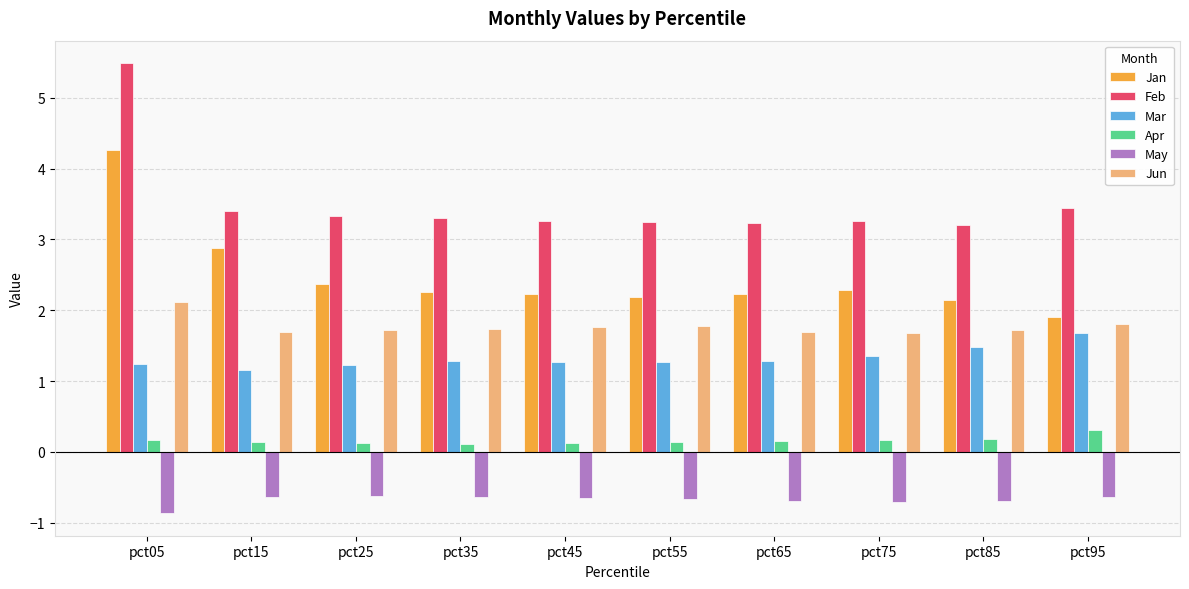

What is the difference between the May values at pct45 and pct05?

0.2